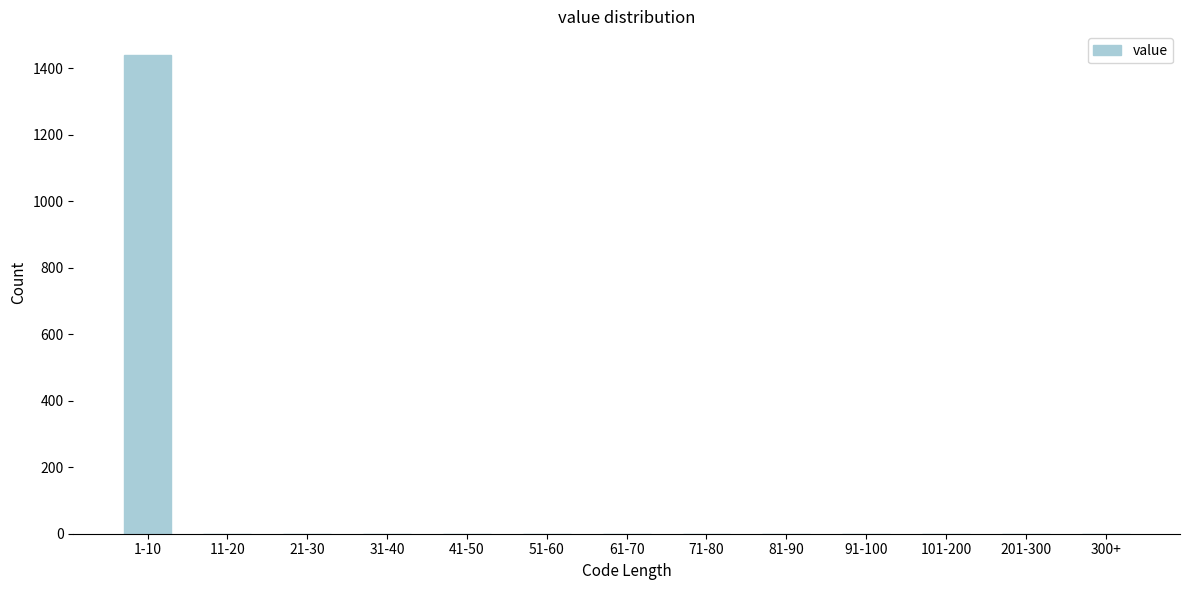

Reading left to right, transcribe all the data shown in this chart.

1-10=1439	11-20=0	21-30=0	31-40=0	41-50=0	51-60=0	61-70=0	71-80=0	81-90=0	91-100=0	101-200=0	201-300=0	300+=0